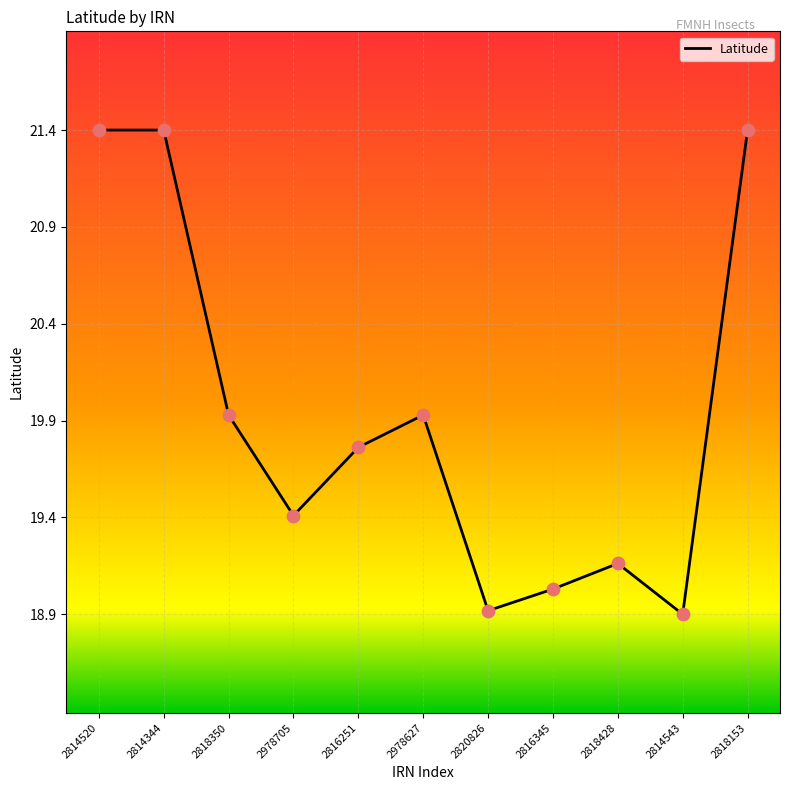

Which has a higher value, 2978627 or 2818350?

2978627